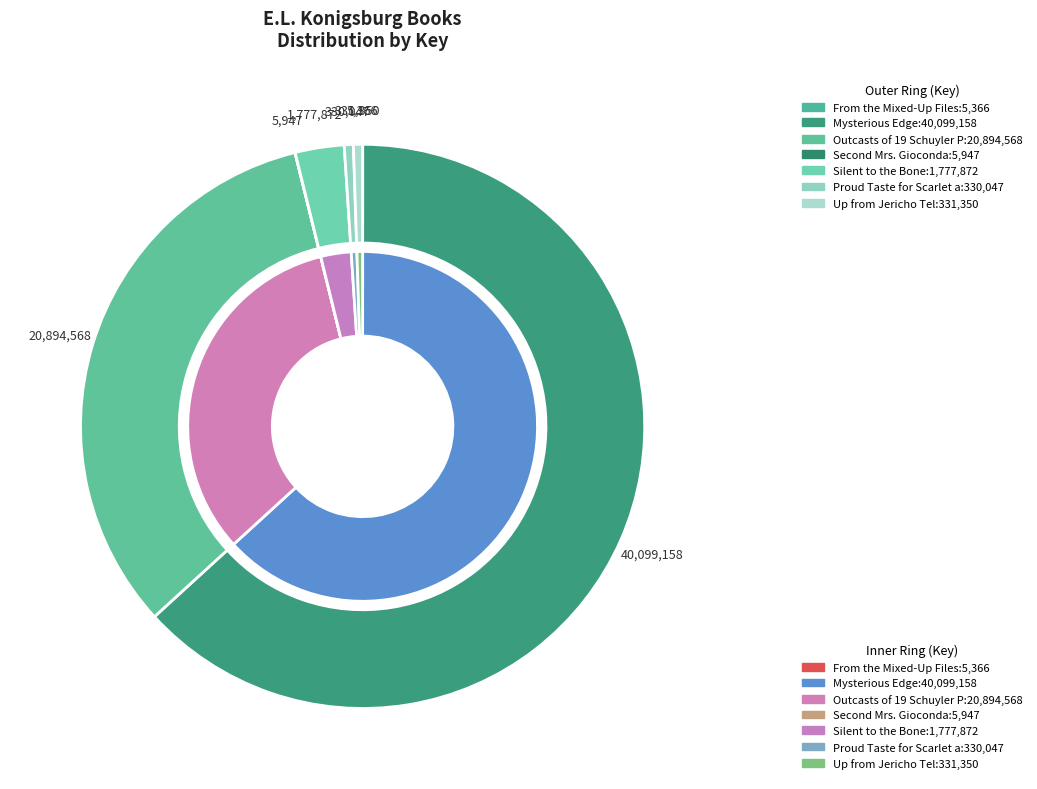

To the nearest percent, what is the difference between the Proud Taste for Scarlet and Miniver and Mysterious Edge of the Heroic World slice percentages?

63%